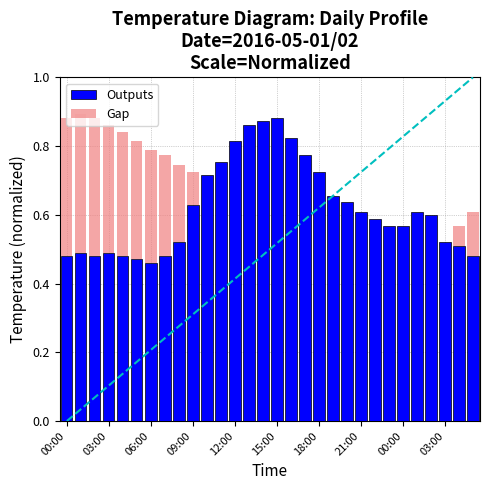

Which series has the largest total across all categories?

Outputs